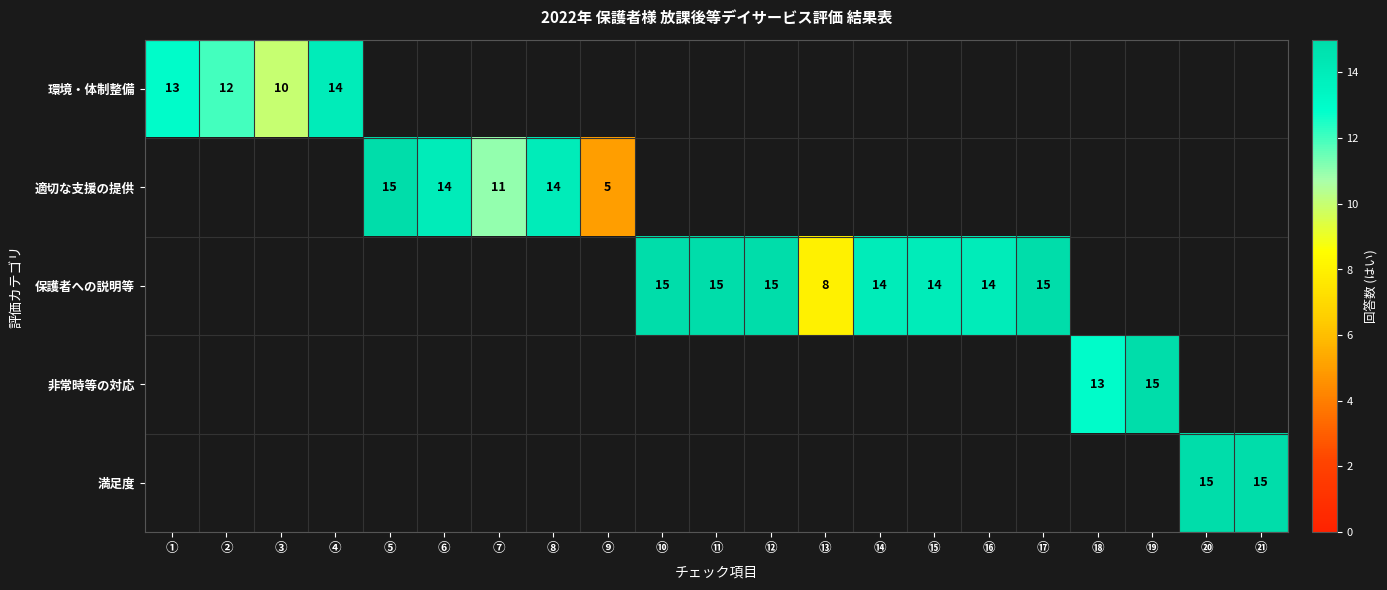

Between ⑦ and ⑥, which is larger?

⑥